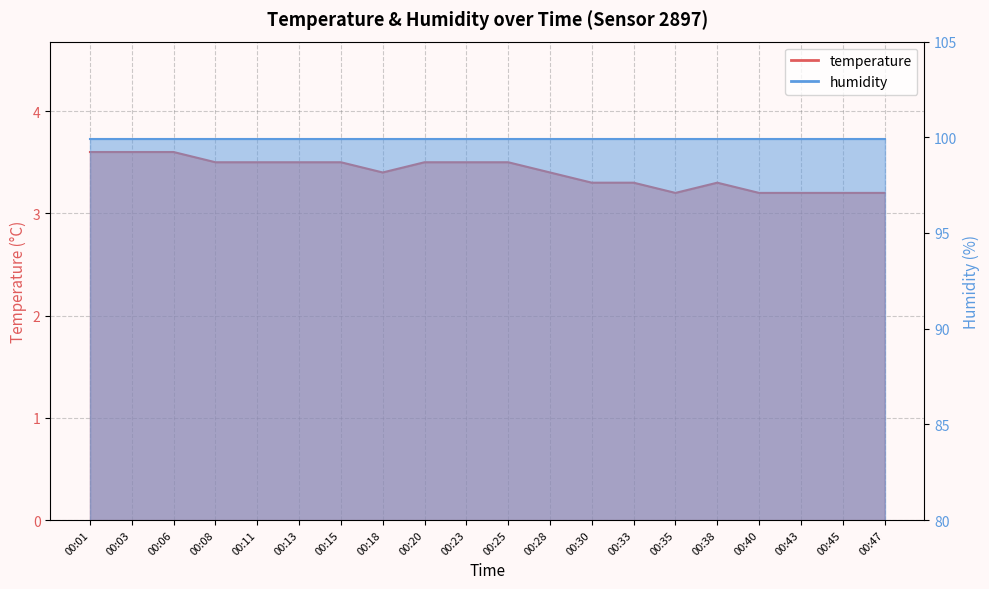

True or false: the data has more than 1 interior local peaks.

False